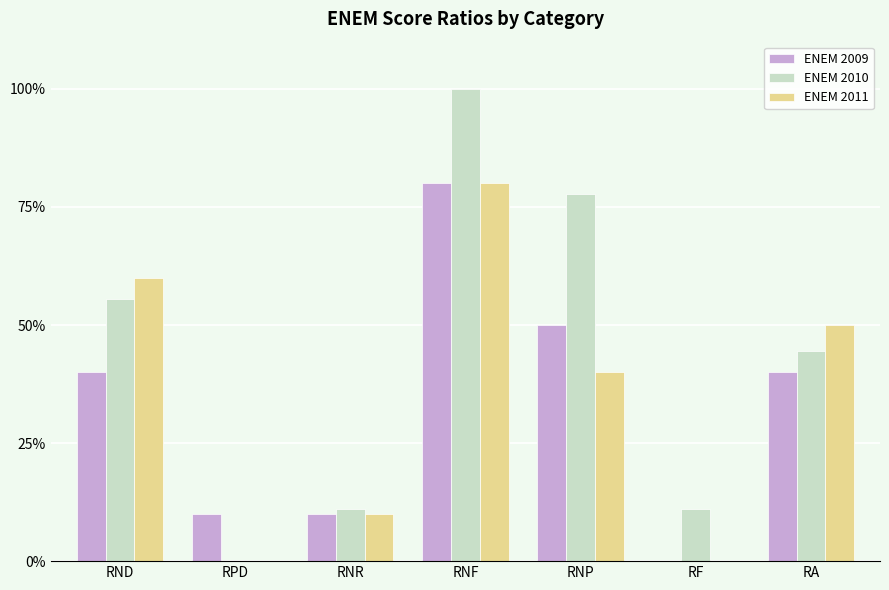

The value of ENEM 2009 at RPD is 0.0. True or false?

False